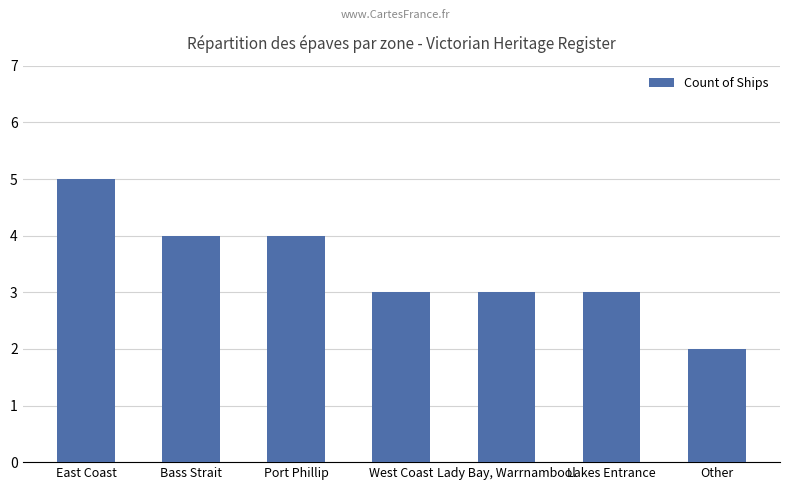

What is the approximate value at Bass Strait?

4